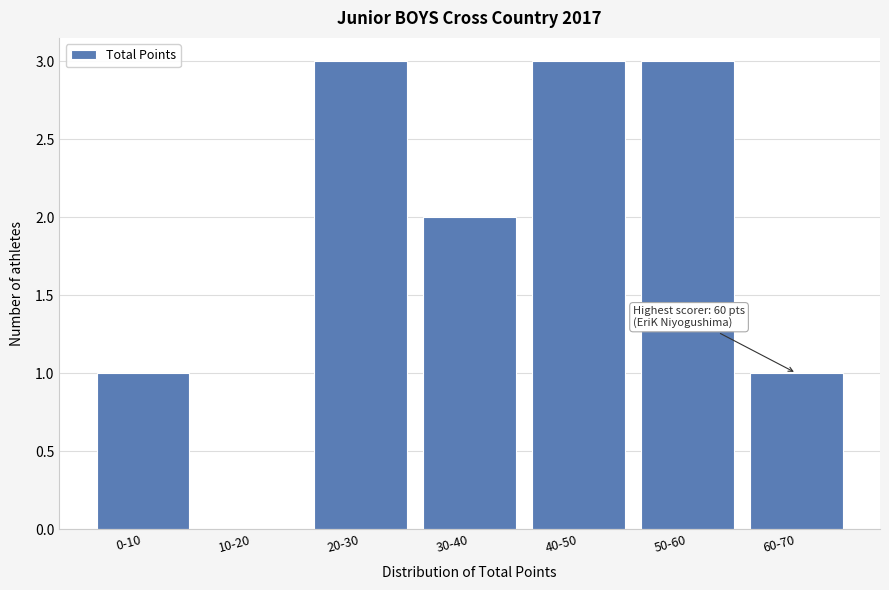

Reading left to right, transcribe all the data shown in this chart.

0-10=1	10-20=0	20-30=3	30-40=2	40-50=3	50-60=3	60-70=1